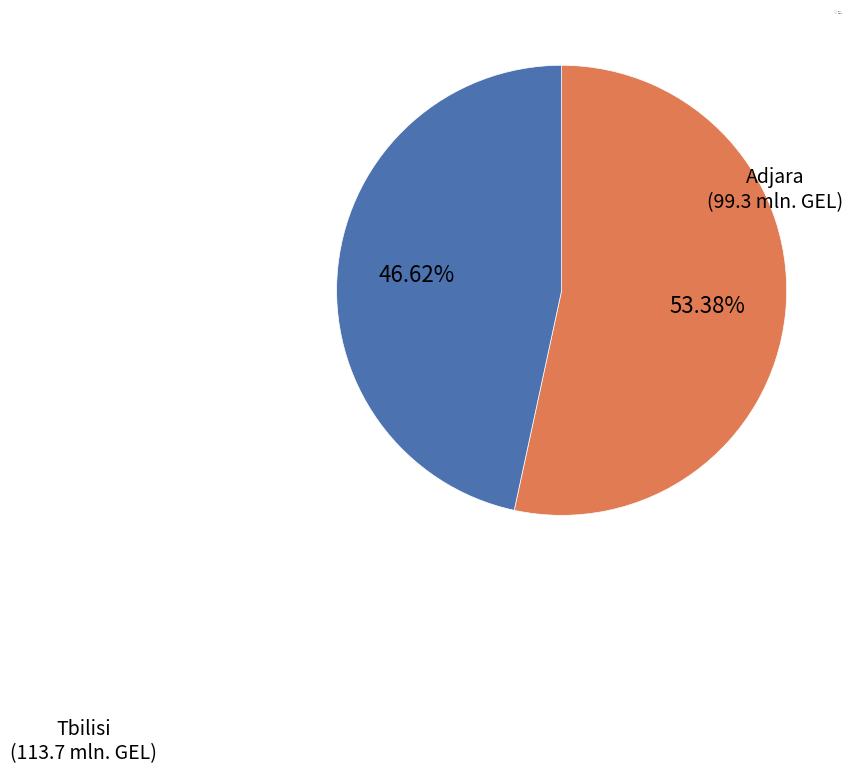

Which has a higher value, Adjara or Tbilisi?

Tbilisi